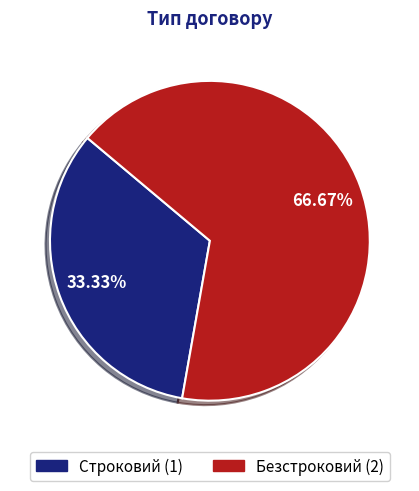

What portion of the pie excludes Безстроковий?

33.3%